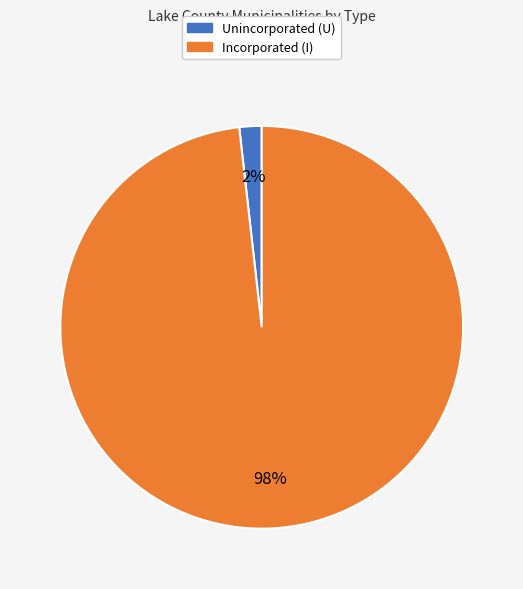

Count the number of slices in the pie.

2